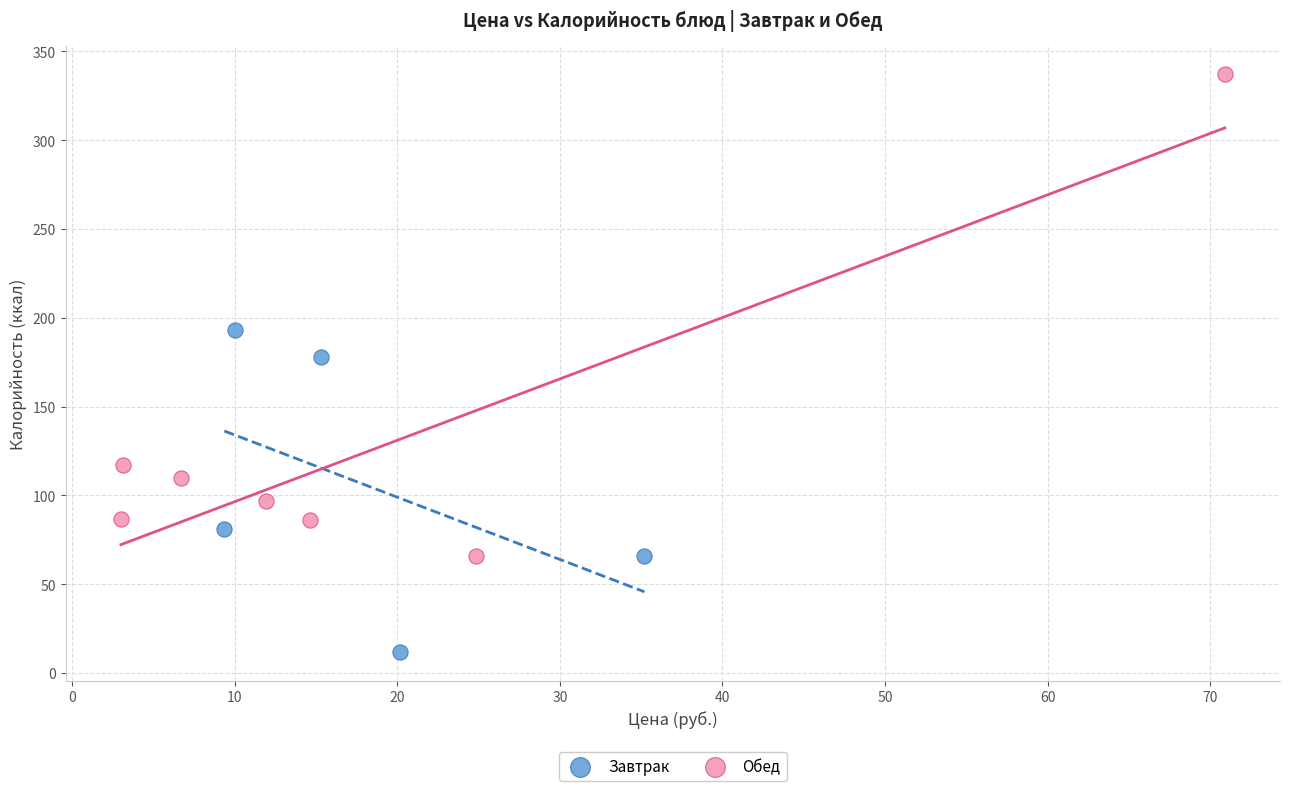

Which series has the widest spread of Y values?

Обед